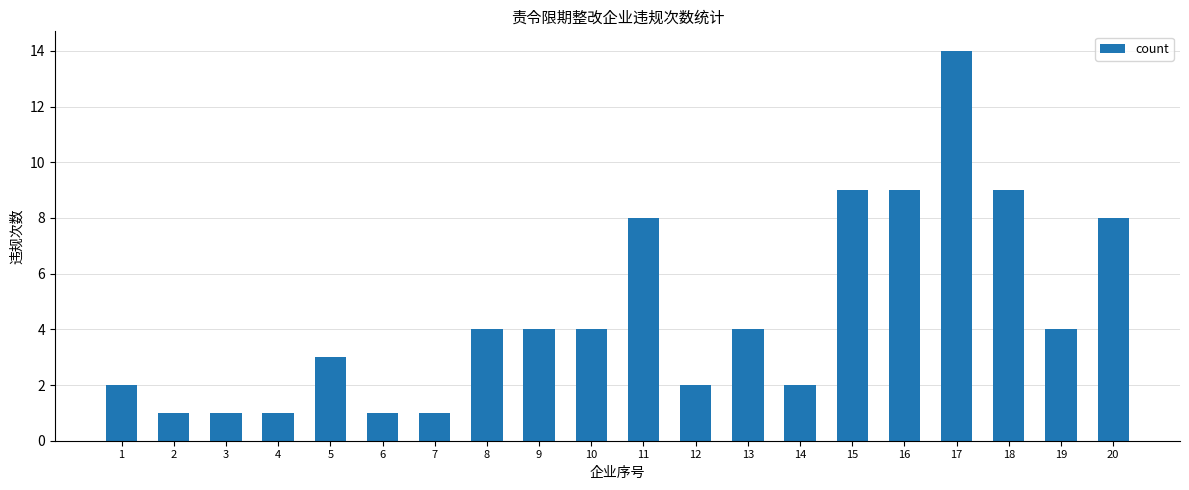

What is the ratio of the value at 10 to the value at 4?

4.0